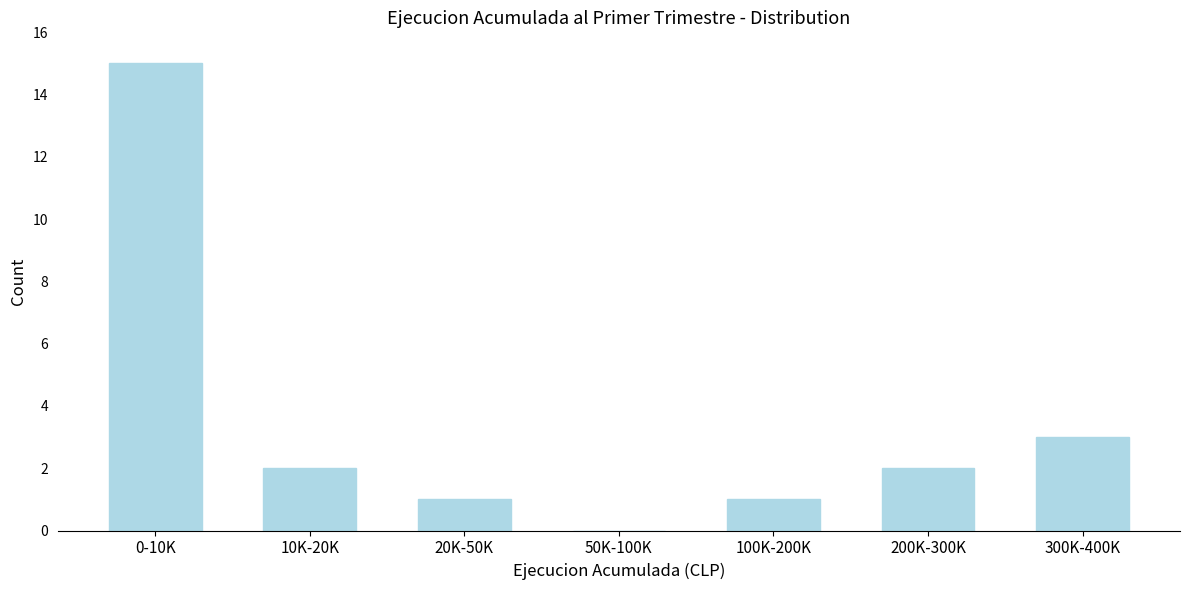

Reading left to right, list all the values displayed in this chart.

0-10K=15	10K-20K=2	20K-50K=1	50K-100K=0	100K-200K=1	200K-300K=2	300K-400K=3